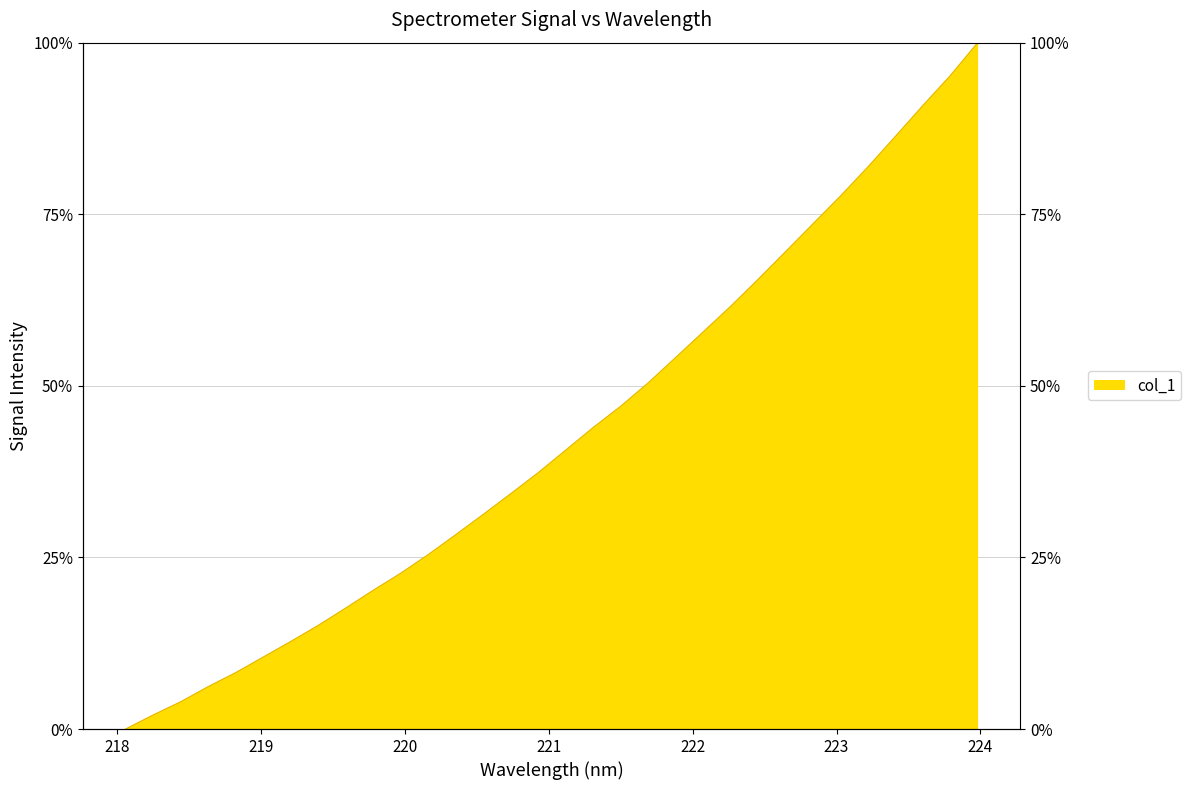

Which category has the lowest value across all series?

218.0596